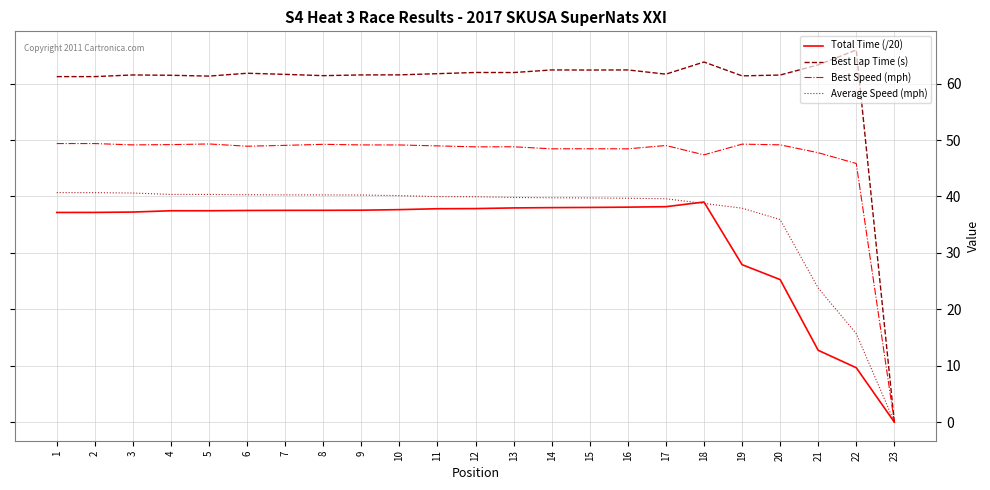

Which label corresponds to the largest value in the chart?

22